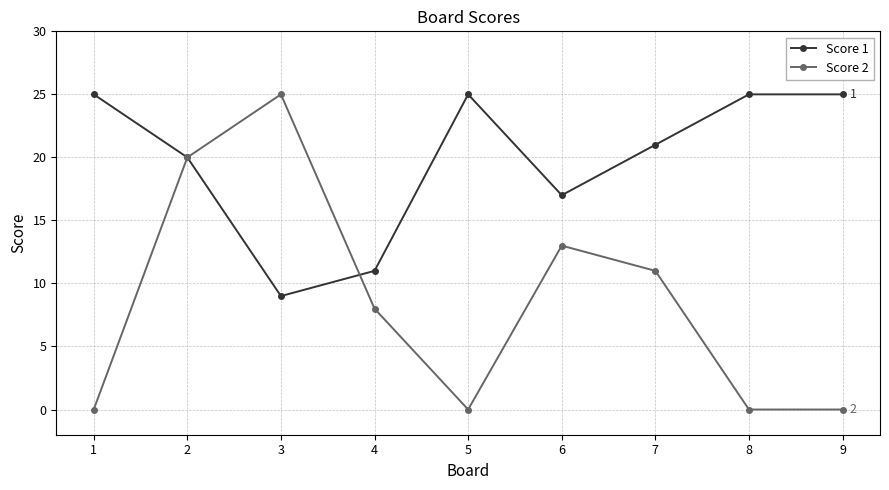

Reading left to right, list all the values displayed in this chart.

Score 1: 1=25	2=20	3=9	4=11	5=25	6=17	7=21	8=25	9=25
Score 2: 1=0	2=20	3=25	4=8	5=0	6=13	7=11	8=0	9=0